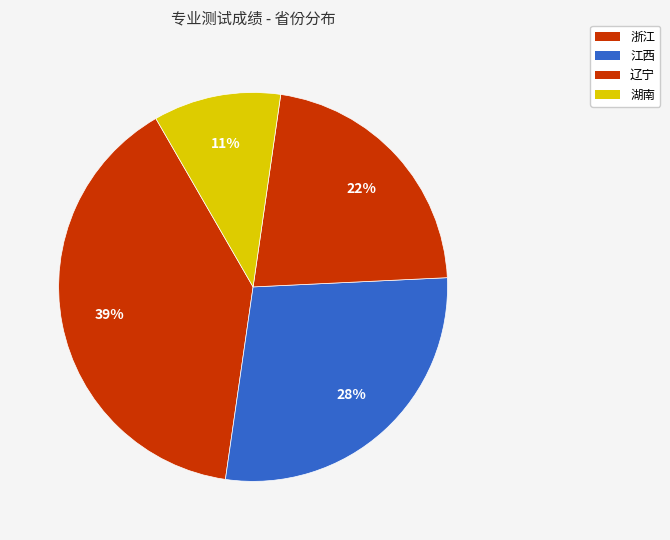

How many slices are in this pie chart?

4